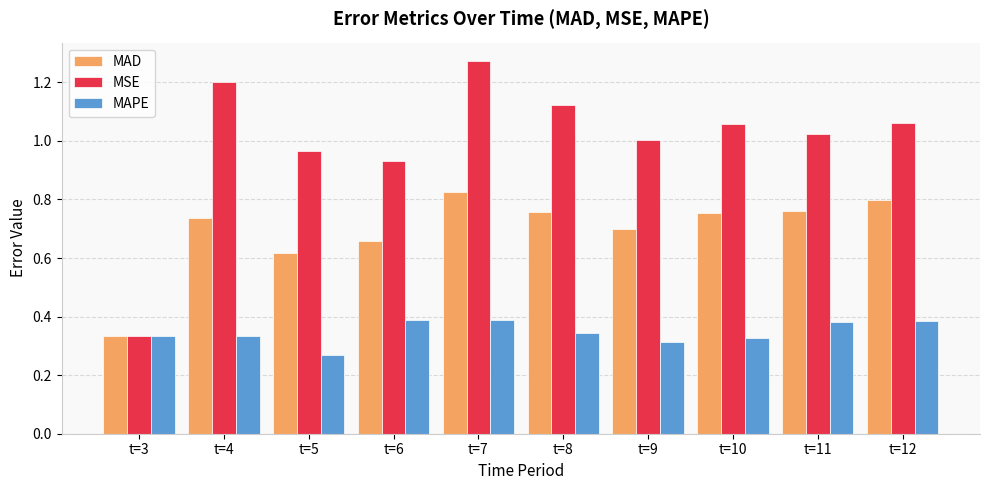

What is the sum of the MAD values at t=4 and t=11?

1.5